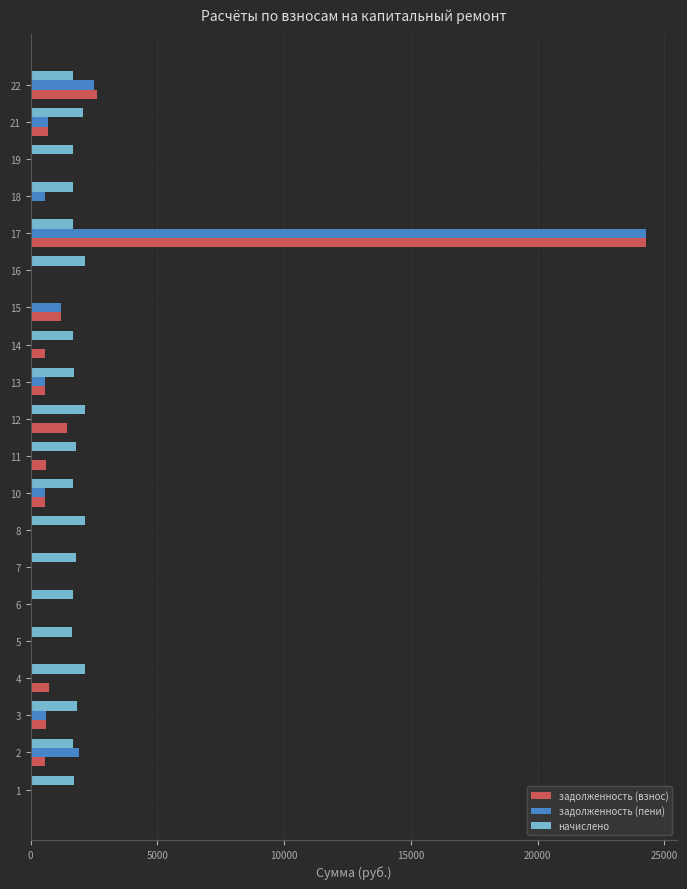

At which category is the sum across all series the highest?

17